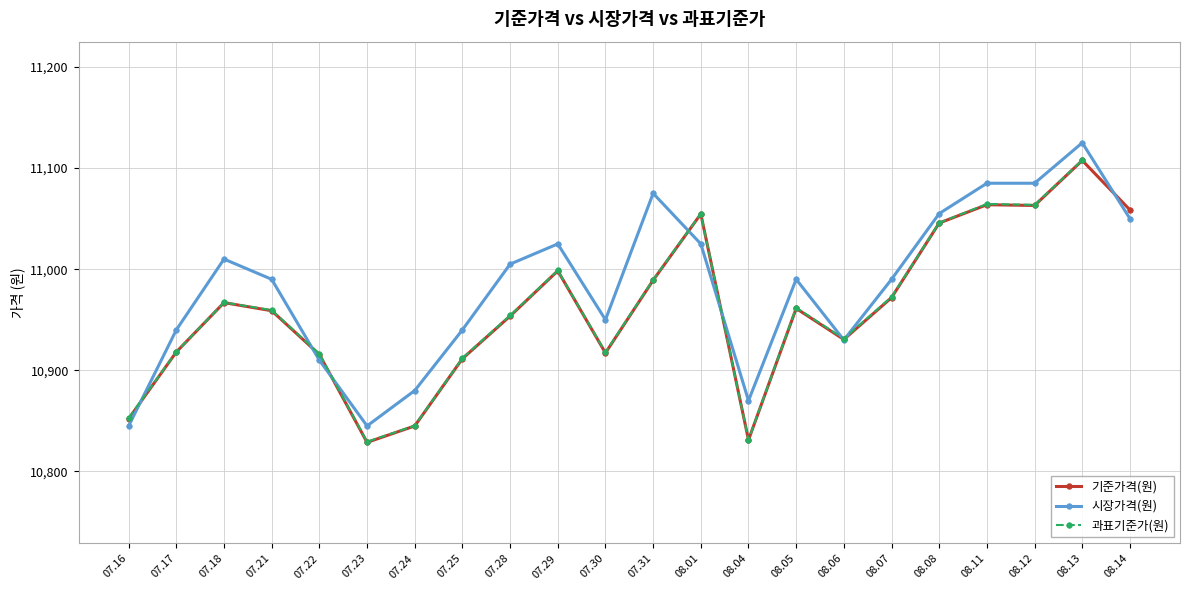

At which label does 시장가격(원) first exceed 10990?

07.18